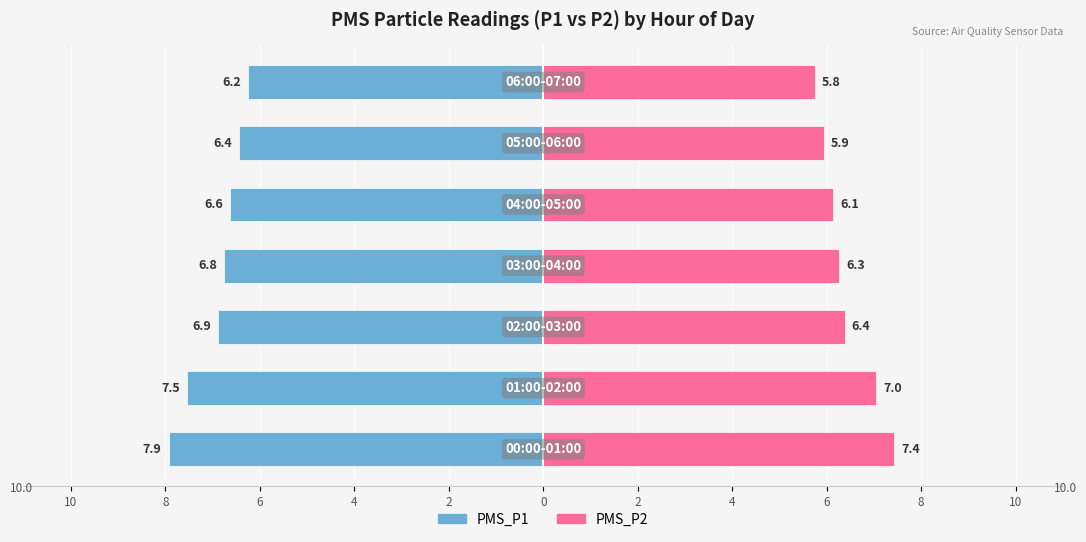

Between 4 and 2, which series saw the biggest shift?

PMS_P1